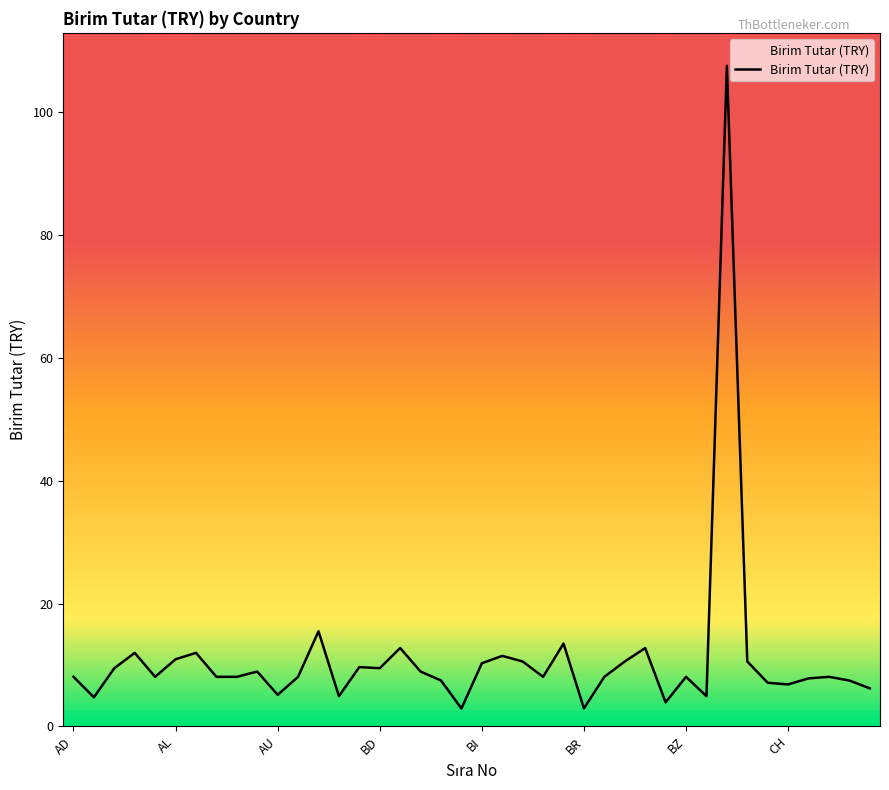

What is the smallest value displayed?

2.9